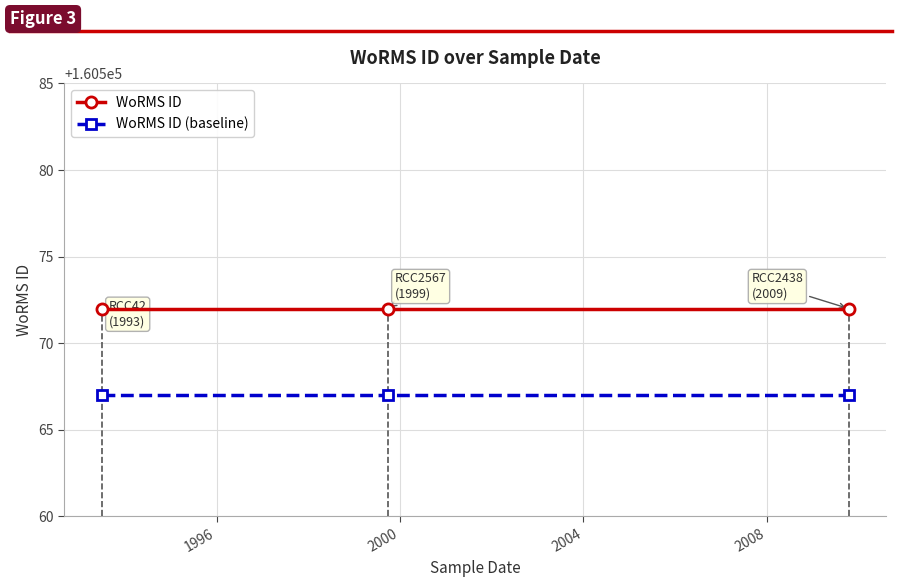

List the series in order of their overall mean, lowest first.

WoRMS ID (baseline), WoRMS ID